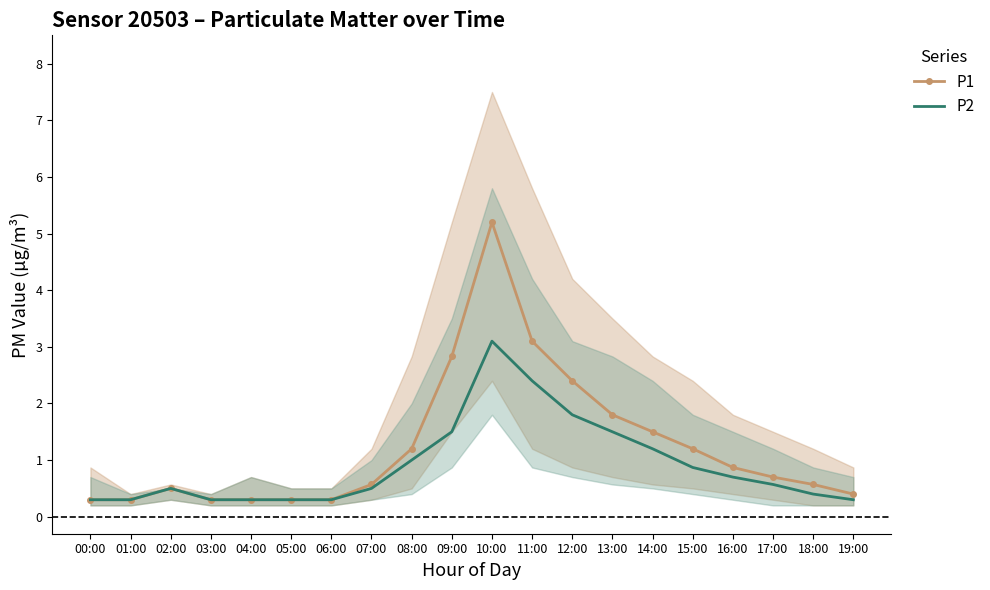

What are all the series names shown in the legend?

P1, P2